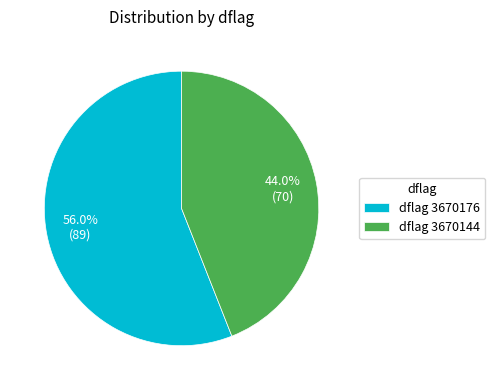

Which category accounts for the majority?

dflag 3670176